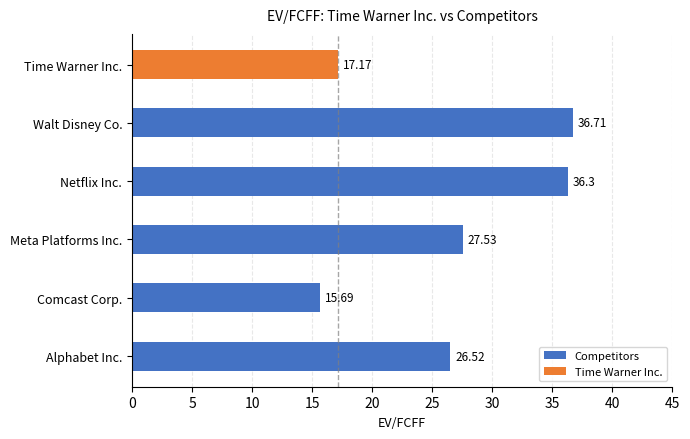

Which category has the lowest value across all series?

Comcast Corp.